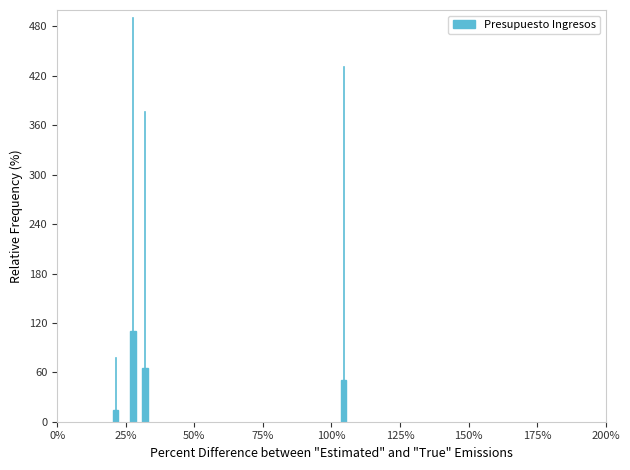

What is the ratio of the value at 0% to the value at 50%?

5.1